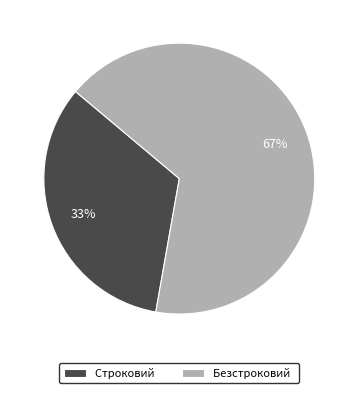

To the nearest percent, what percentage of the pie is Безстроковий?

67%